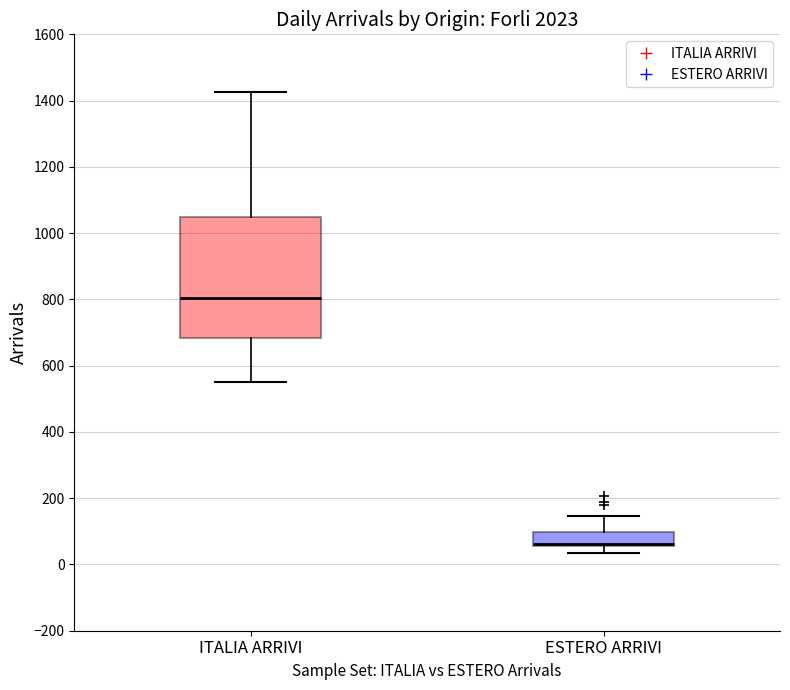

Which box's median line is the lowest?

ESTERO ARRIVI